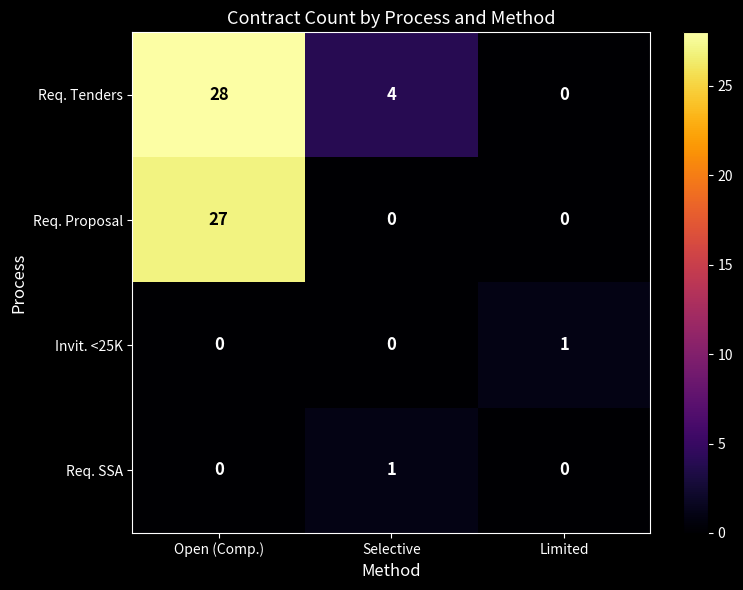

Rank the categories by Req. Tenders value from lowest to highest.

Limited, Selective, Open (Comp.)